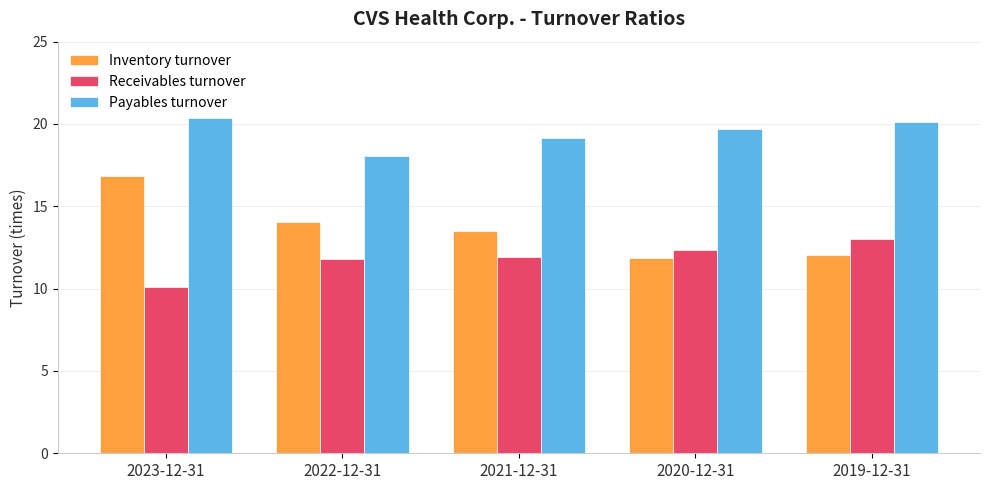

Between 2023-12-31 and 2021-12-31, which series saw the biggest shift?

Inventory turnover